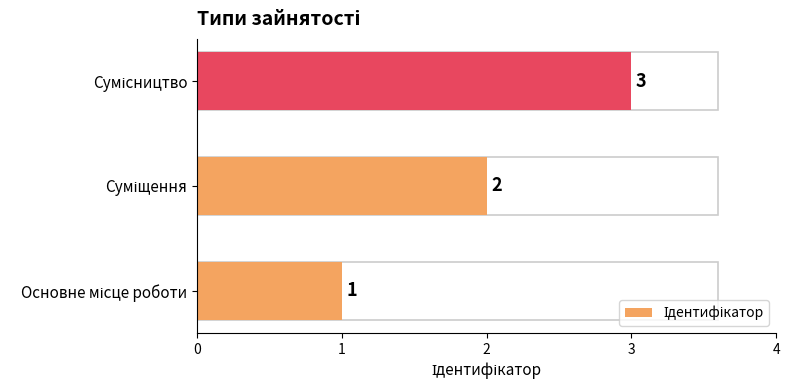

How many bars are there in total?

3